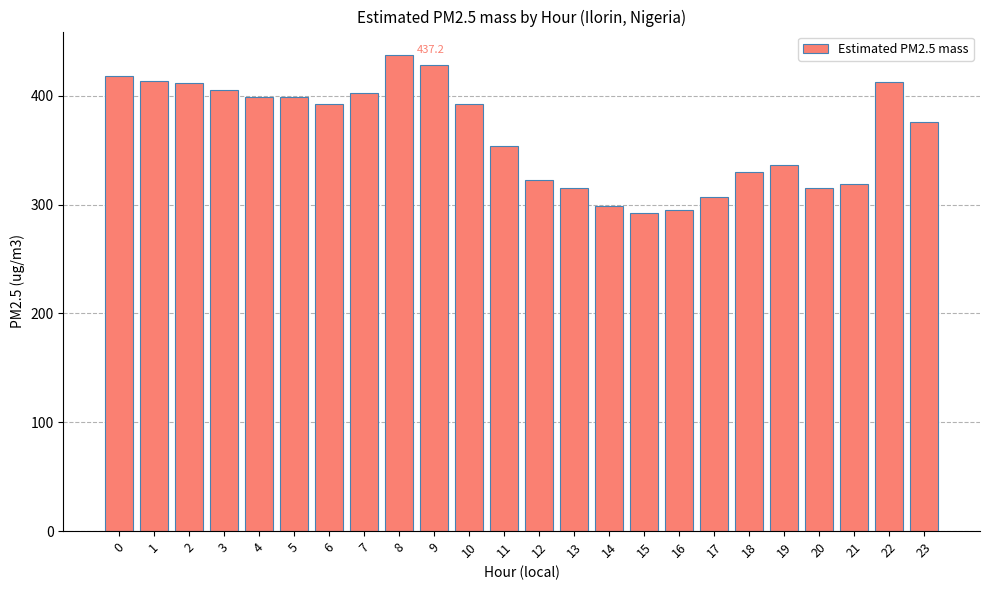

What is the average value?

365.5